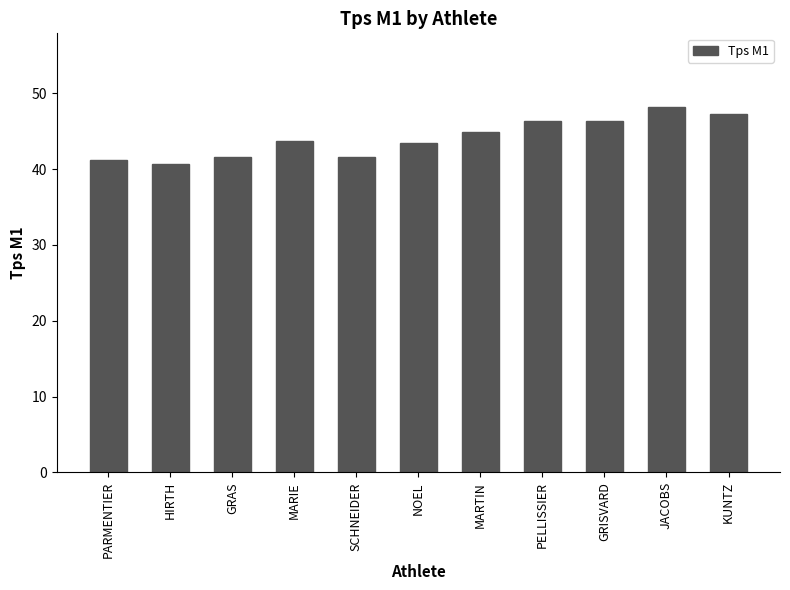

Where does the data first go above 43?

MARIE